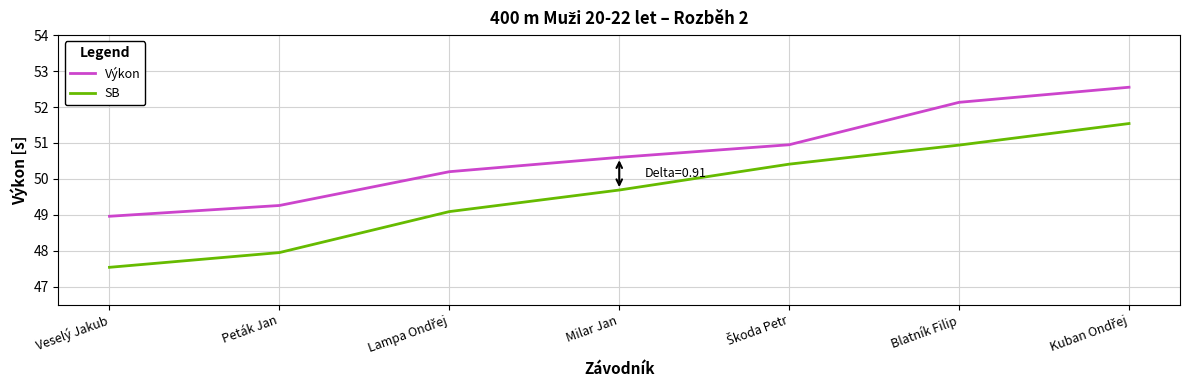

Is it true that SB equals 49.7 at Milar Jan?

True